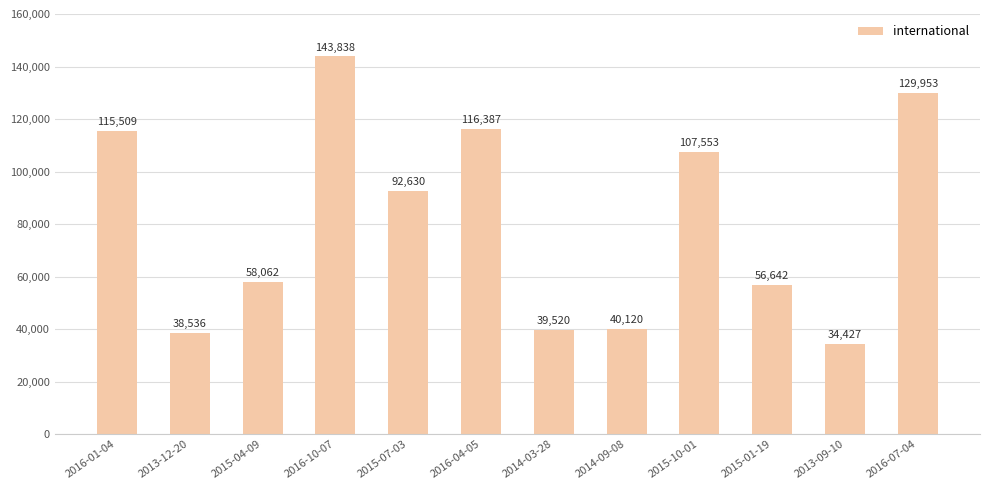

Read the value at 2015-10-01.

107553